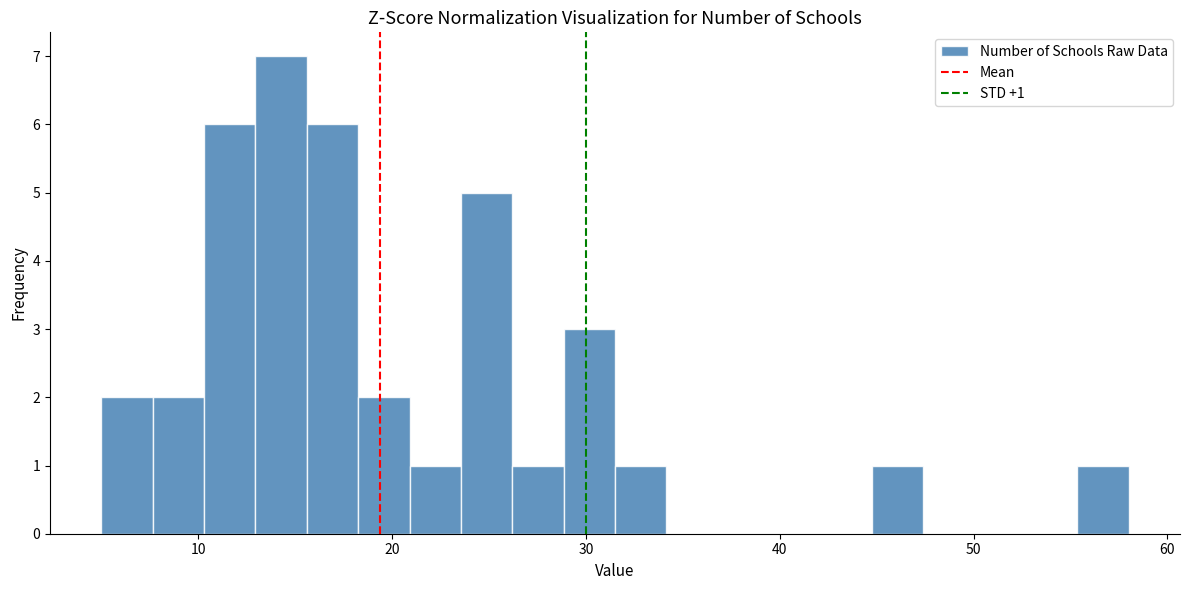

Read against the x-axis, roughly where is the centre of the tallest bar?

14